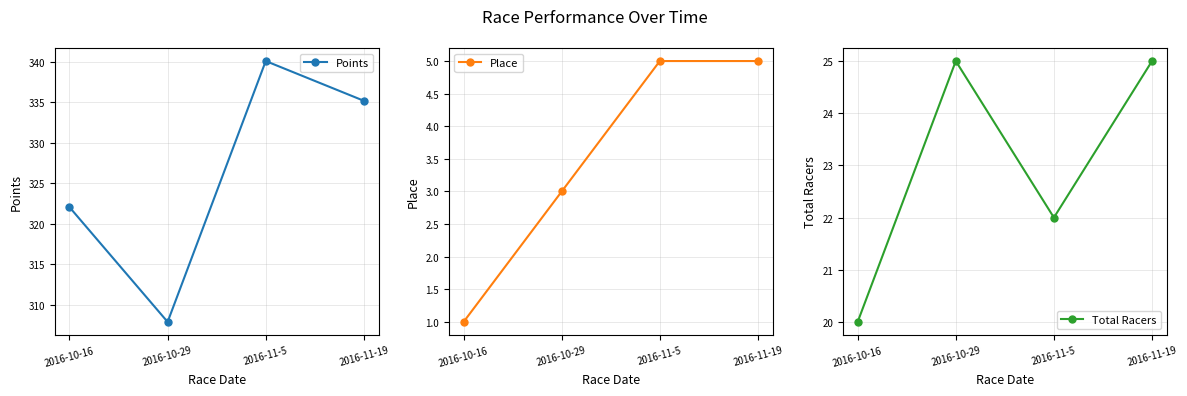

What is the difference between the maximum and minimum values in the Place series?

4